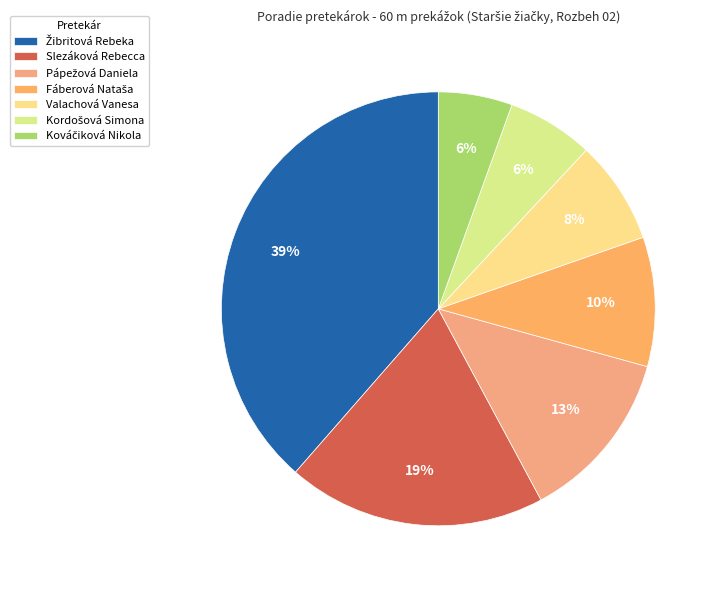

How many slices are in this pie chart?

7